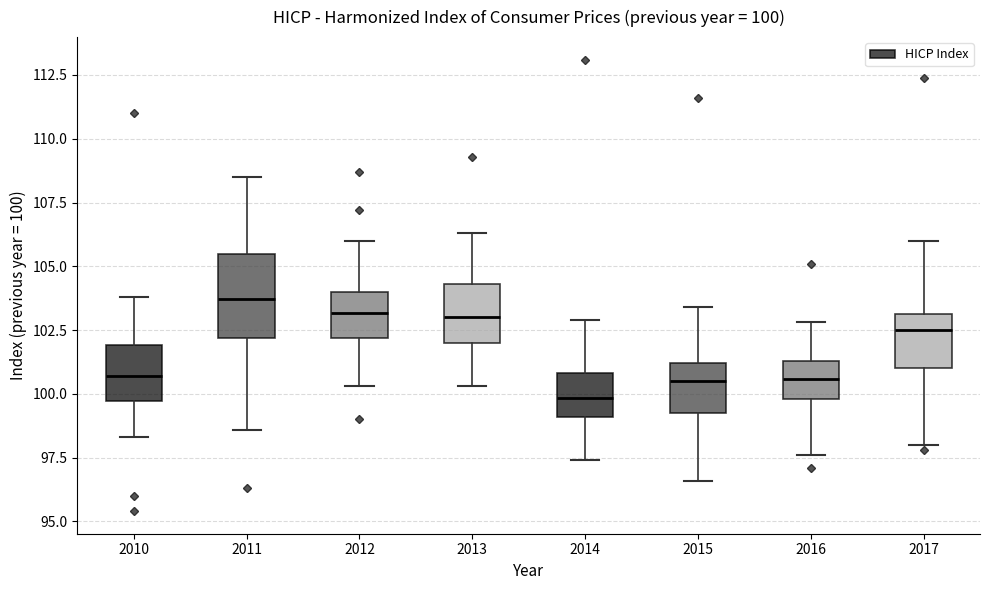

Which box has the lowest median line?

2014